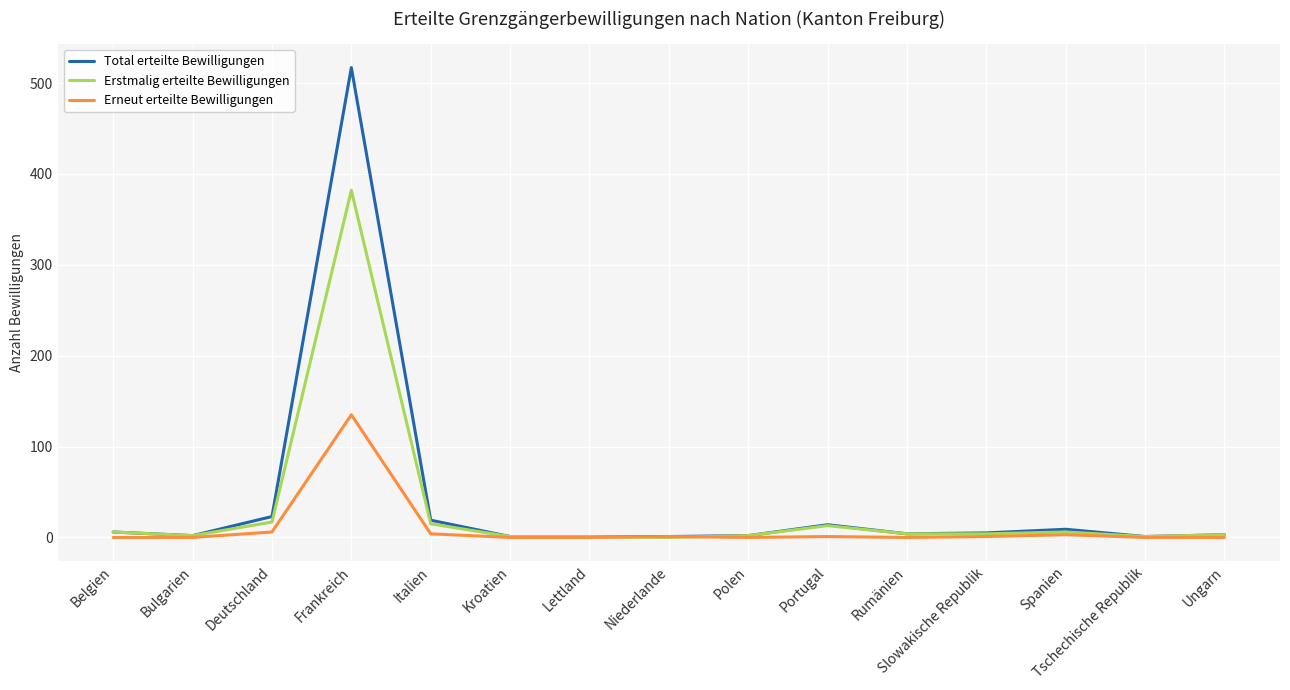

Which series has the largest range (max minus min)?

Total erteilte Bewilligungen